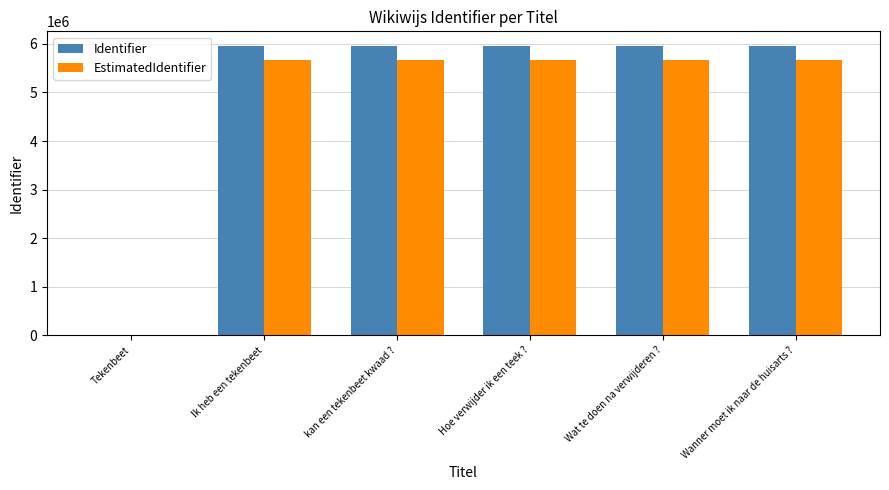

True or false: EstimatedIdentifier has a value of 5661783.4 at Wanner moet ik naar de huisarts ?.

True